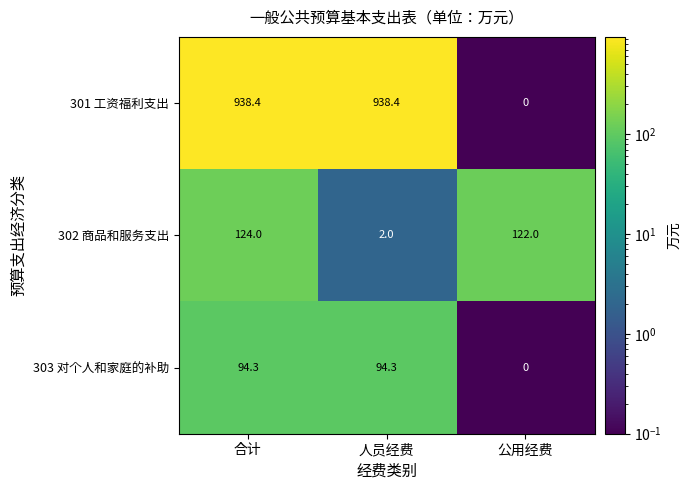

Which series changed the most between 合计 and 公用经费?

301 工资福利支出